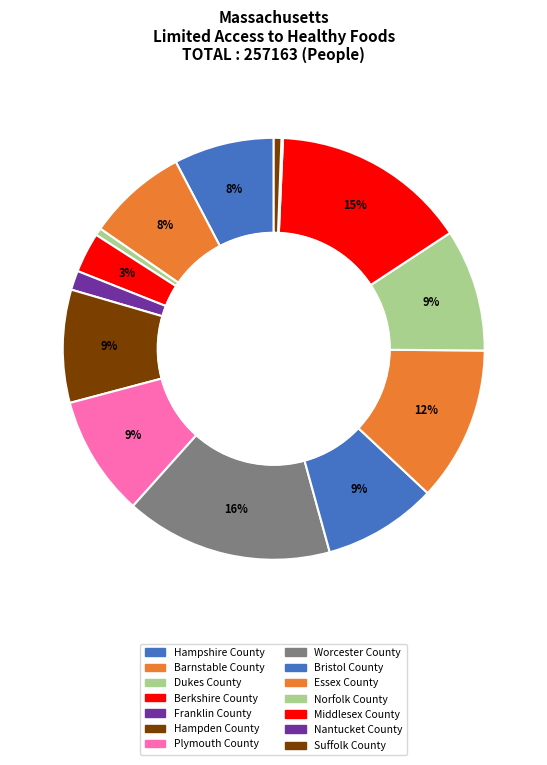

What percentage is the Dukes County slice, to the nearest percent?

1%